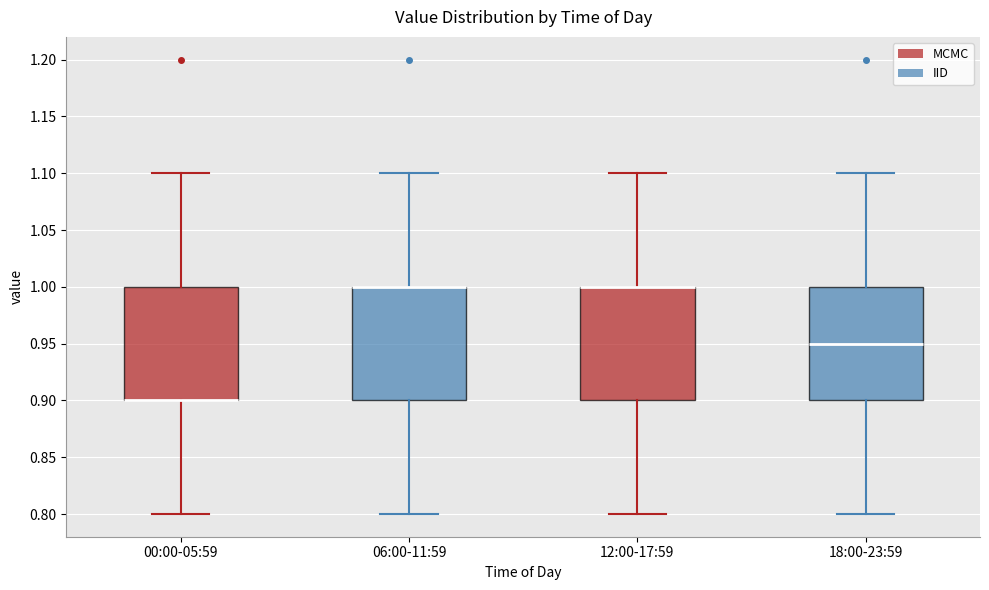

Reading left to right, transcribe this box plot: for each box, give where its median line is, the range the box spans, and where its two whiskers end, as read against the y-axis. The values are not printed on the chart, so give them approximately, as read against the axis.

00:00-05:59: median 0.90 (drawn on the box's lower edge), box 0.90 to 1.00, whiskers 0.80 to 1.10
06:00-11:59: median 1.00 (drawn on the box's upper edge), box 0.90 to 1.00, whiskers 0.80 to 1.10
12:00-17:59: median 1.00 (drawn on the box's upper edge), box 0.90 to 1.00, whiskers 0.80 to 1.10
18:00-23:59: median 0.95, box 0.90 to 1.00, whiskers 0.80 to 1.10